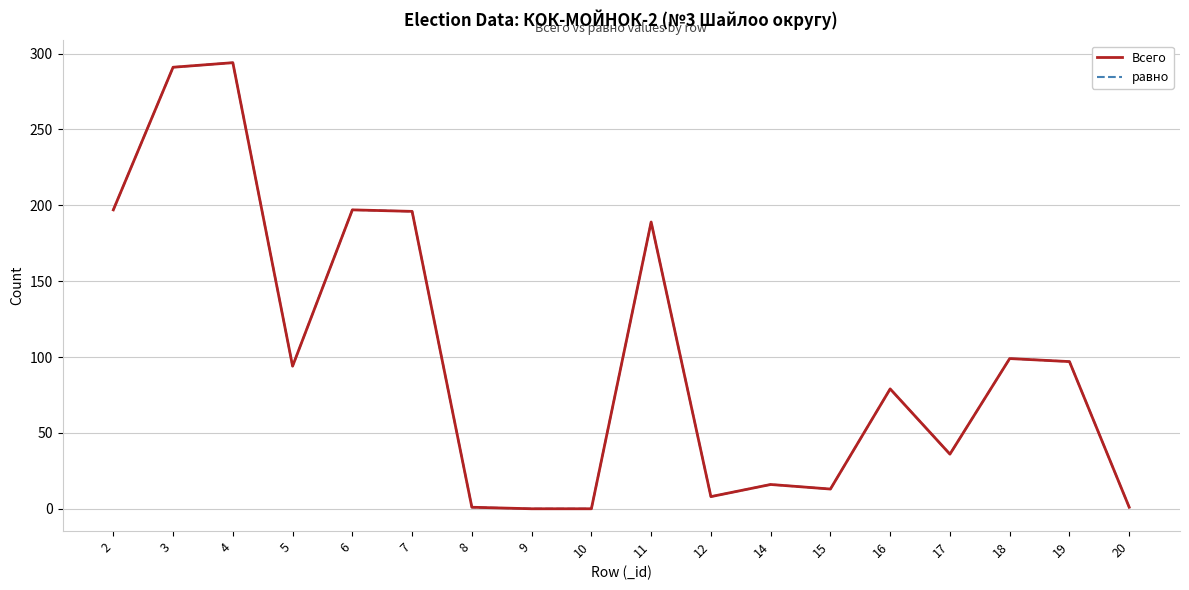

The value of Всего at 5 is 94. True or false?

True